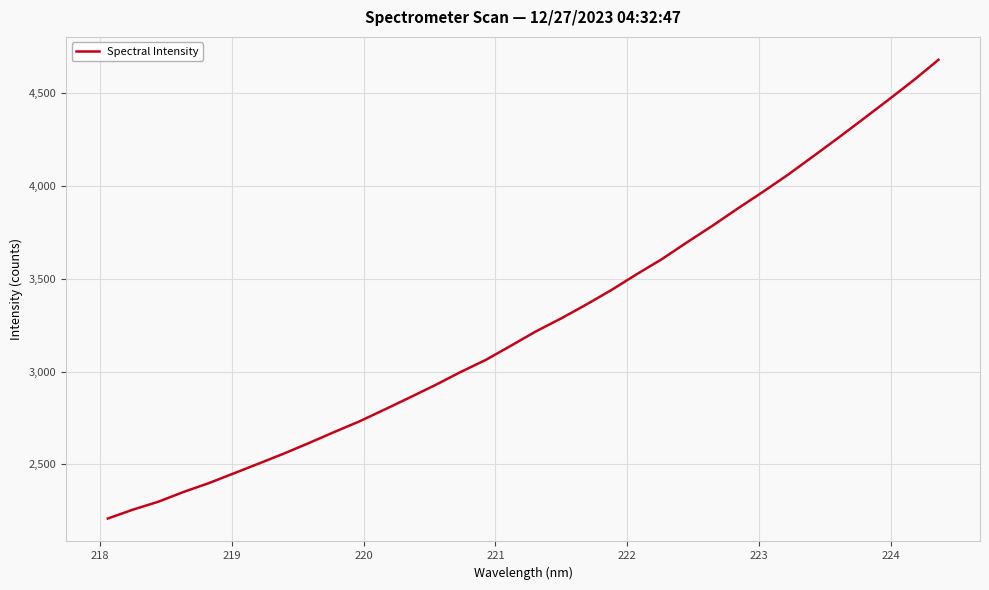

What is the maximum value shown in the chart?

4677.9